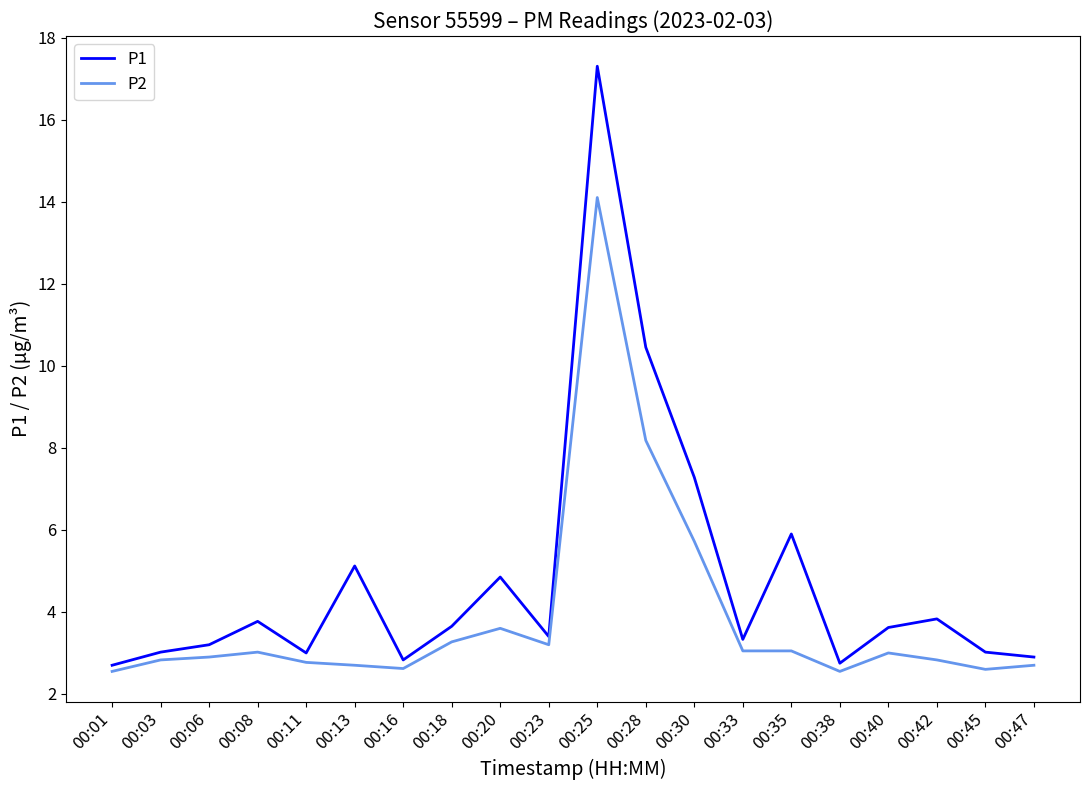

True or false: P2 and P1 cross at least once.

False